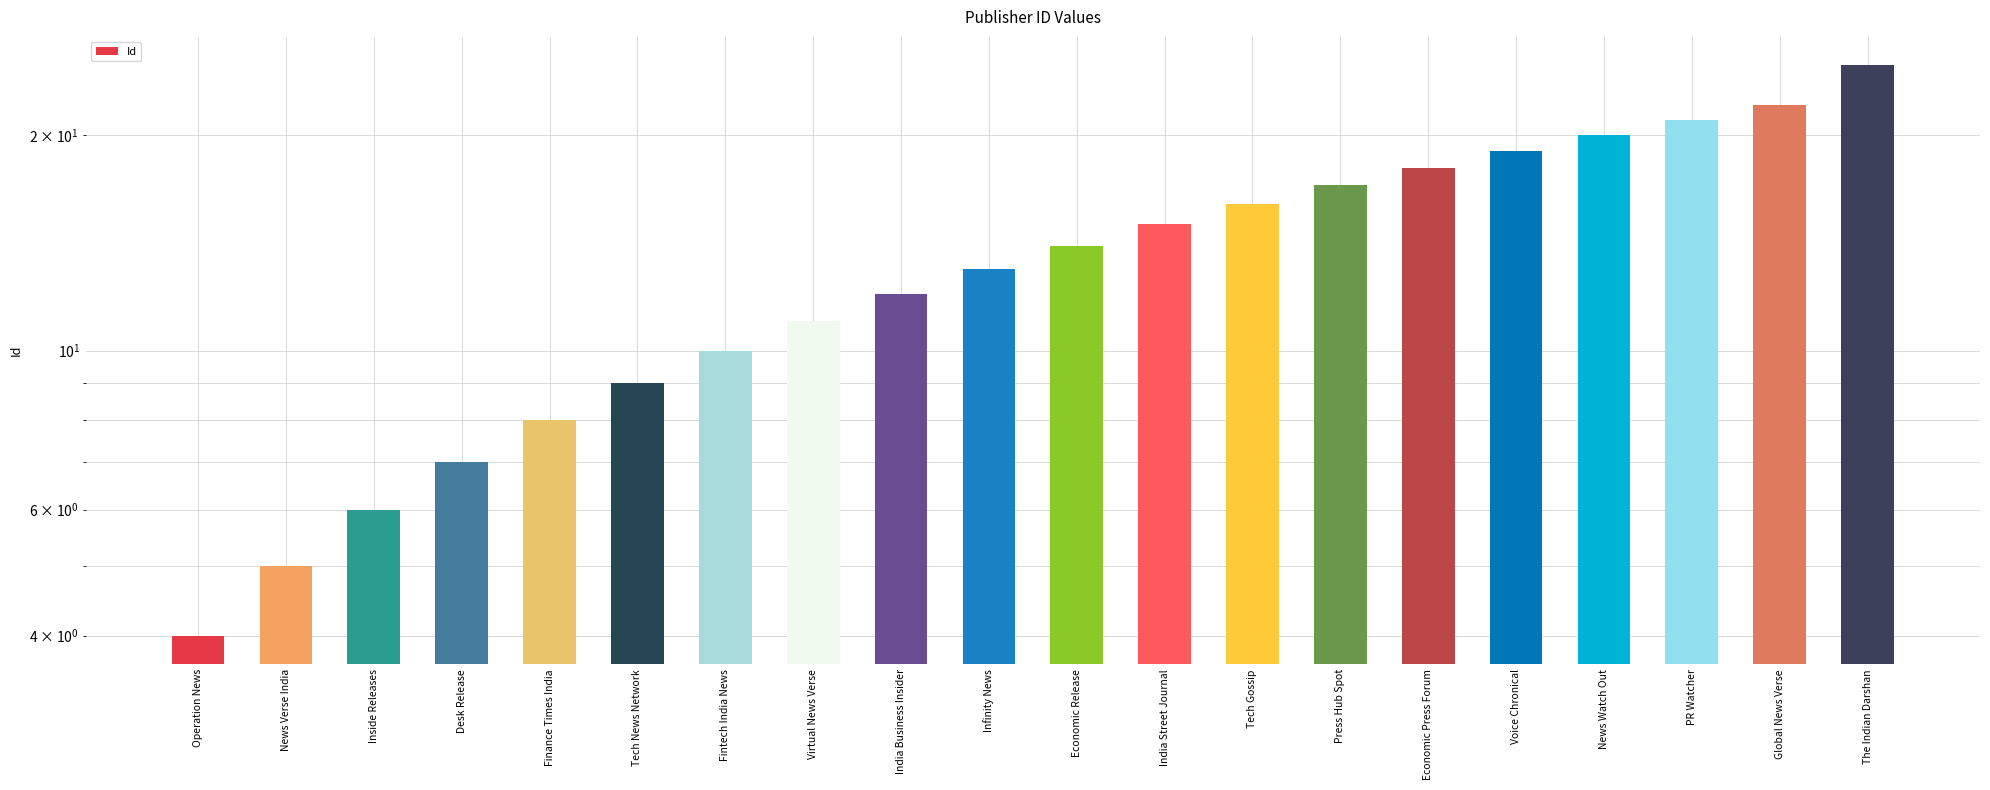

How many values exceed 14?

9